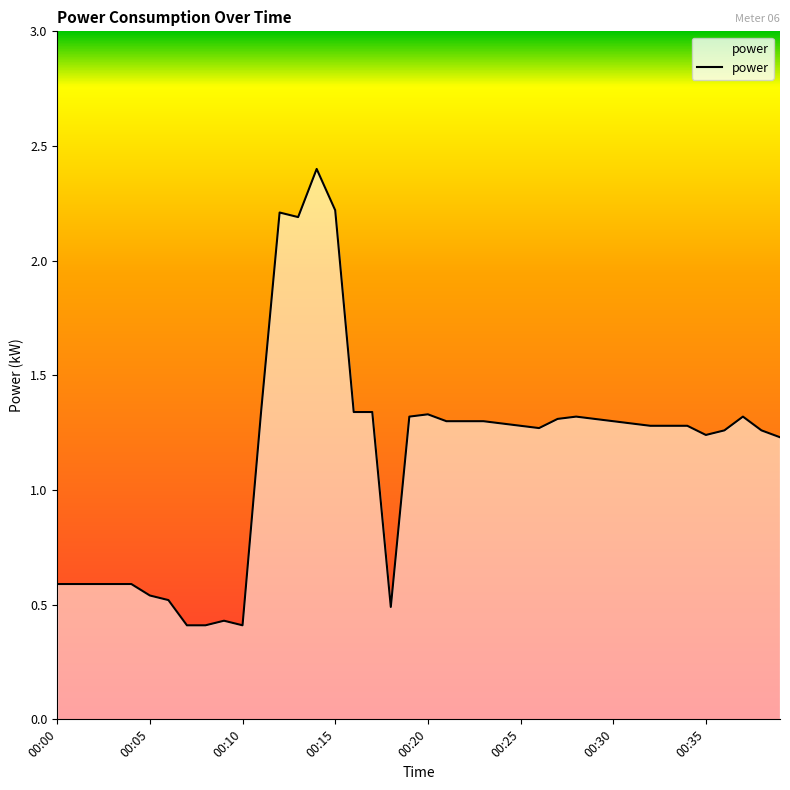

Does the chart display data point markers on the line(s)?

No